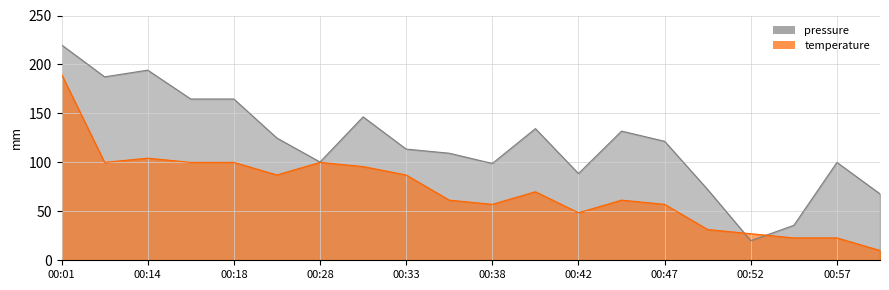

How many lines are shown in the chart?

2